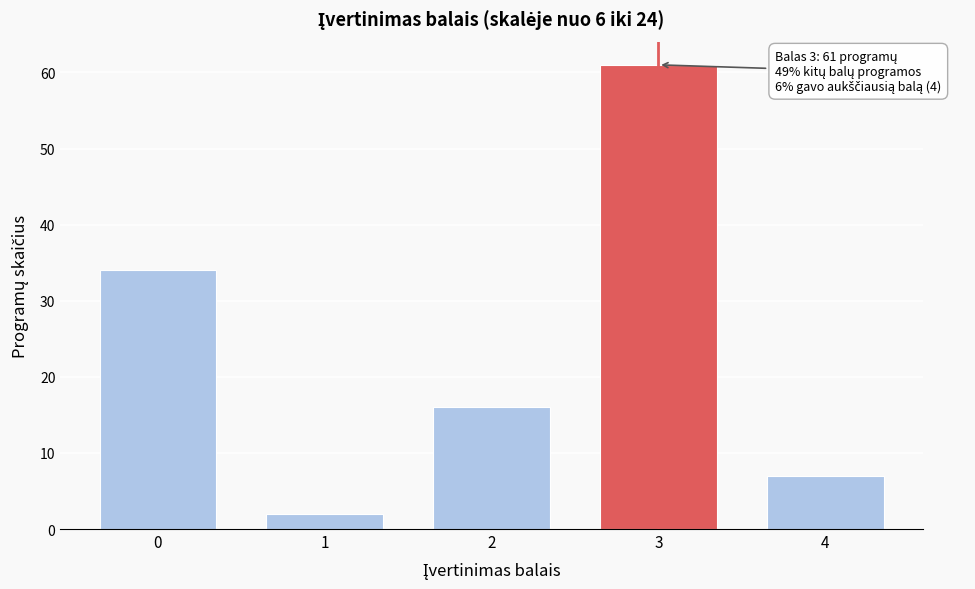

Reading left to right, transcribe all the data shown in this chart.

34	2	16	61	7